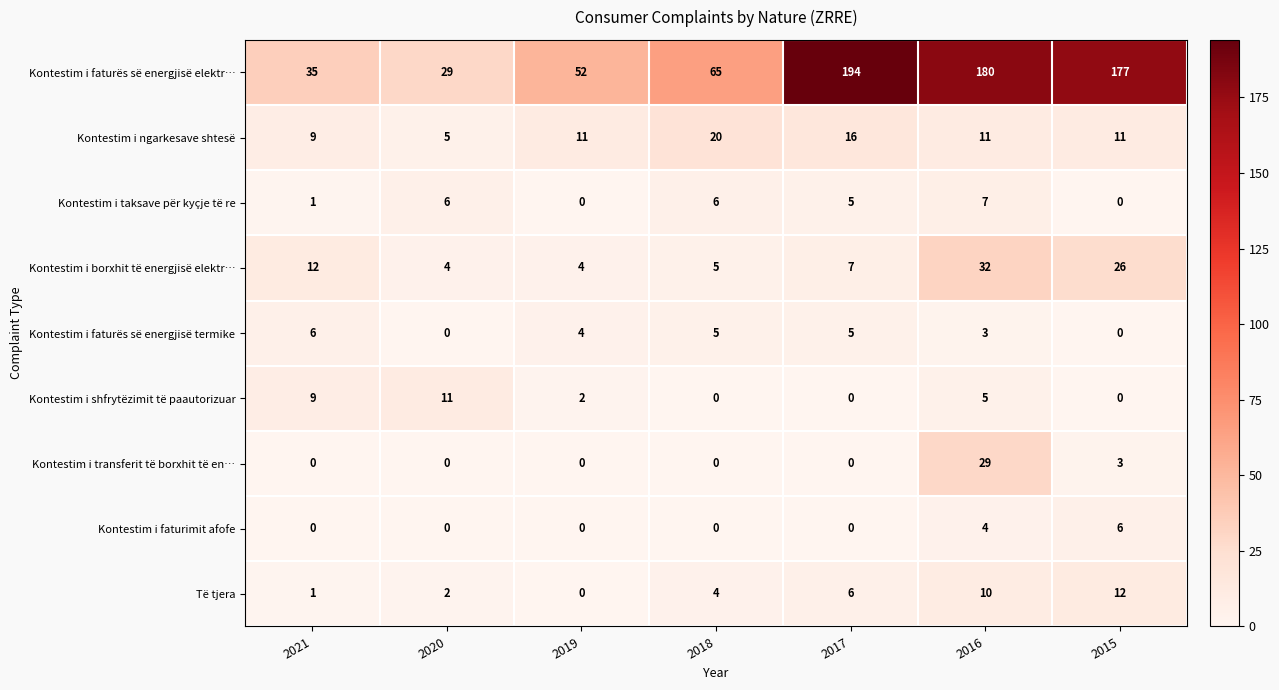

At 2016, list the series in order from largest to smallest.

Kontestim i faturës së energjisë elektr…, Kontestim i borxhit të energjisë elektr…, Kontestim i transferit të borxhit të en…, Kontestim i ngarkesave shtesë, Të tjera, Kontestim i taksave për kyçje të re, Kontestim i shfrytëzimit të paautorizuar, Kontestim i faturimit afofe, Kontestim i faturës së energjisë termike